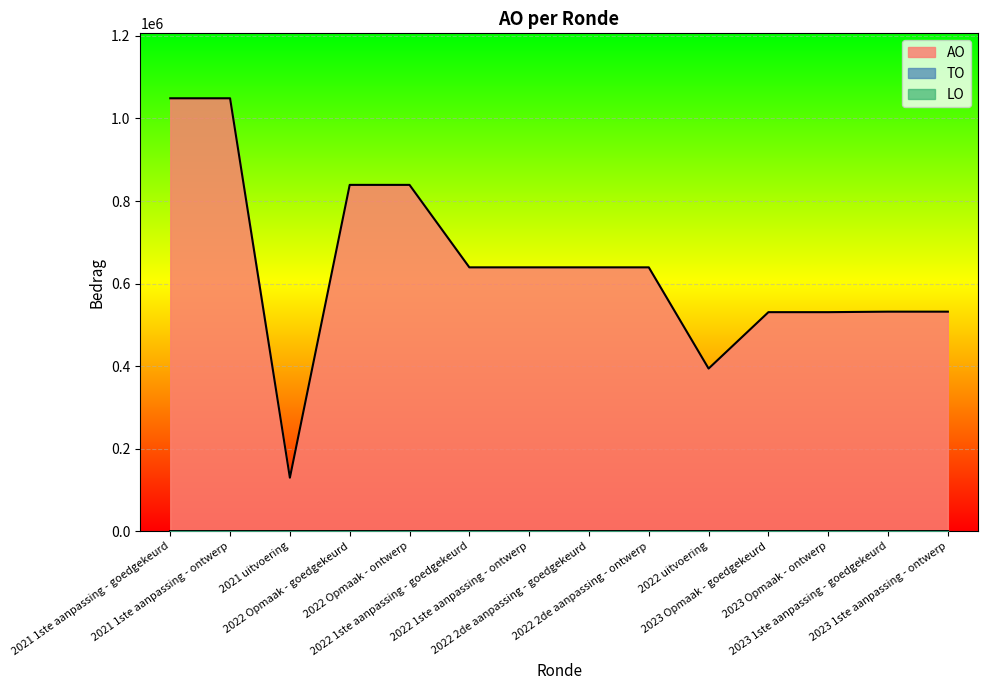

Between 2022 2de aanpassing - goedgekeurd and 2022 1ste aanpassing - ontwerp, which is larger?

2022 2de aanpassing - goedgekeurd